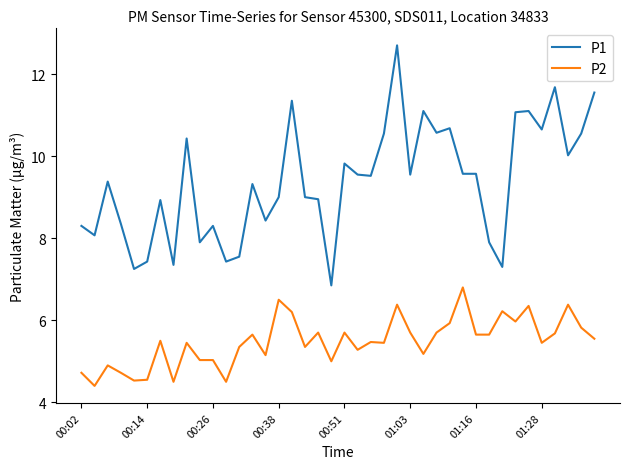

Which series has the largest range (max minus min)?

P1